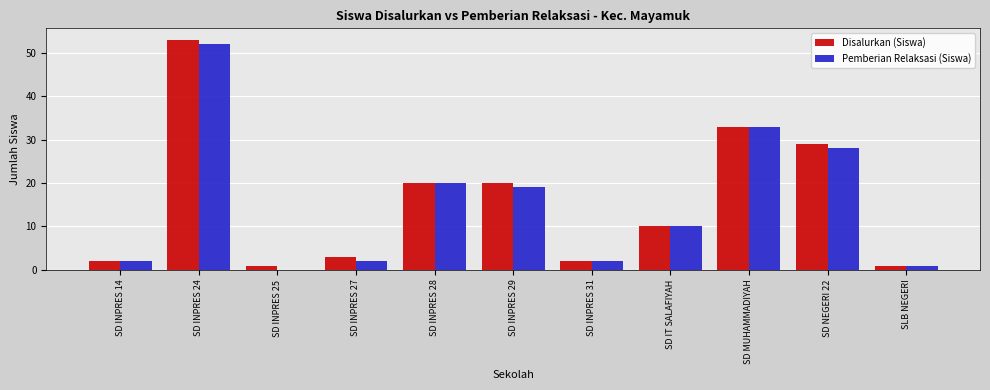

True or false: Pemberian Relaksasi (Siswa) has a value of 5 at SD IT SALAFIYAH.

False